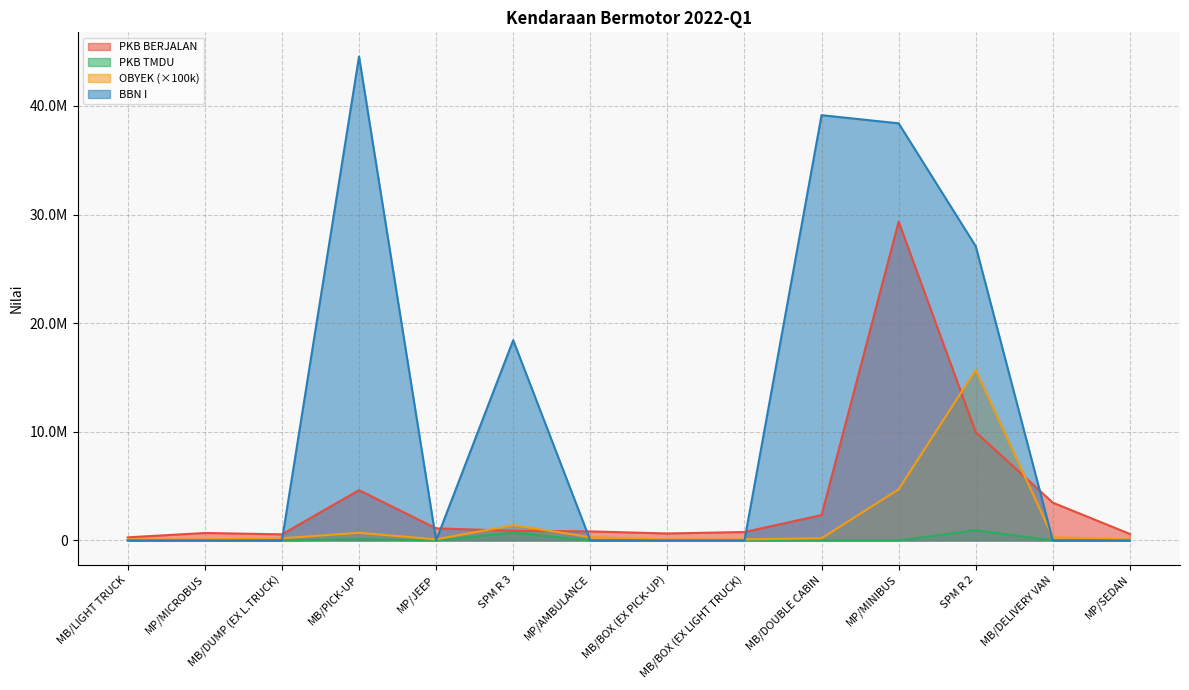

At how many categories does at least one series exceed 14861337?

5